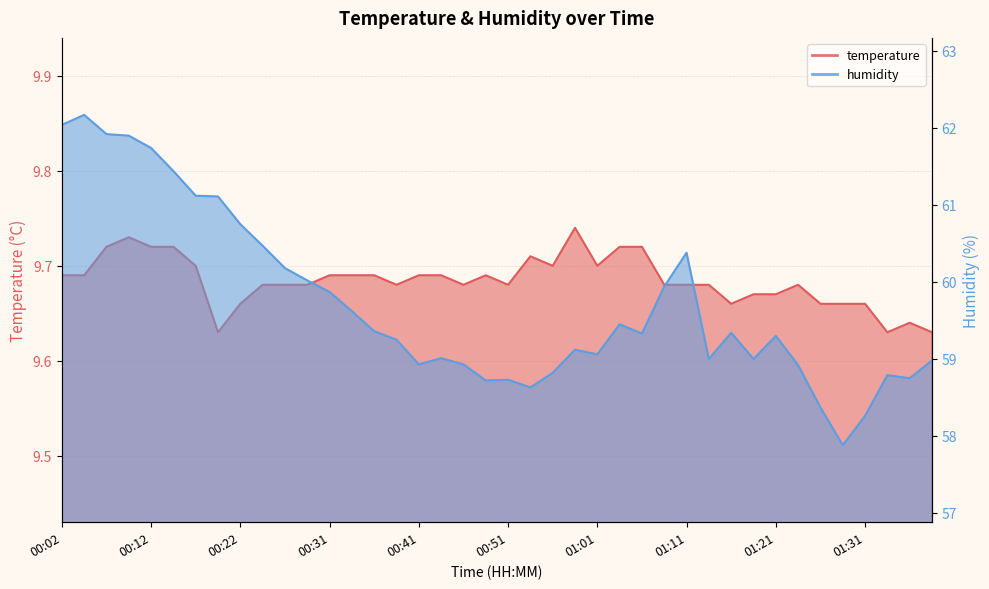

The value of humidity at 00:29 is 60.0. True or false?

True